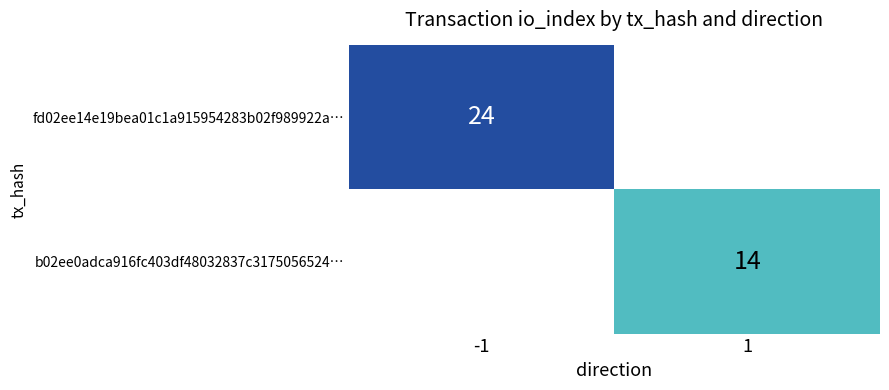

True or false: b02ee0adca916fc403df48032837c3175056524… has a value of 14 at 1.

True